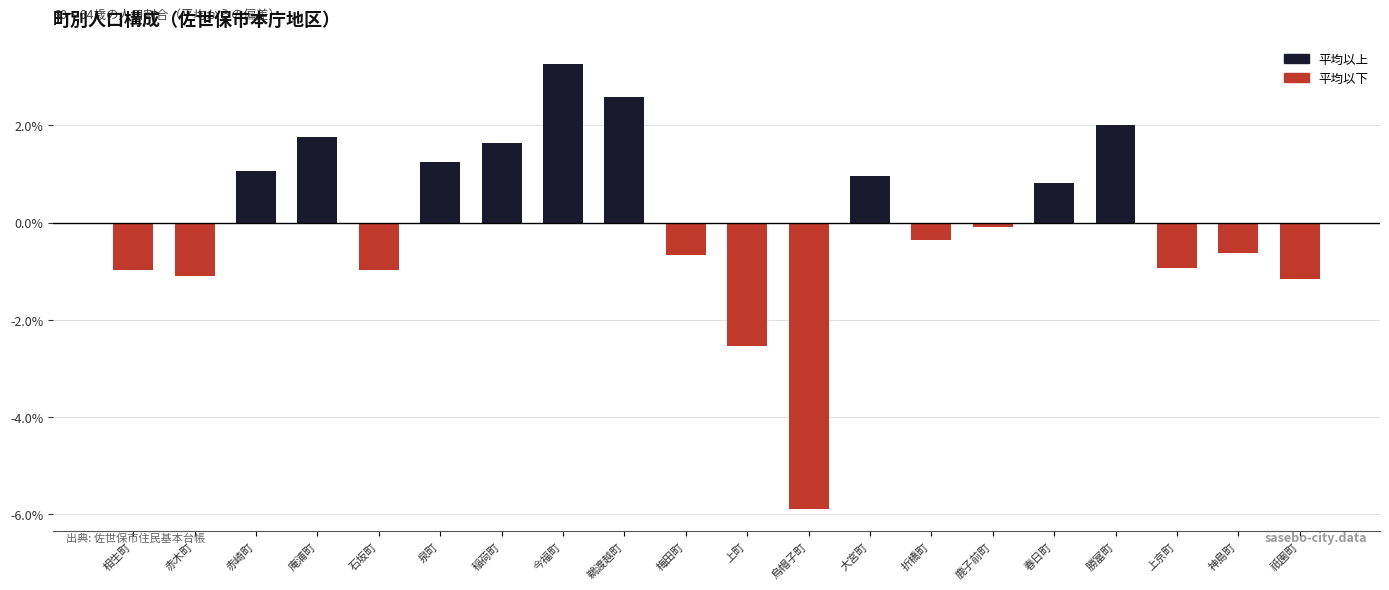

What is the change in value from 泉町 to 神島町?

-1.9